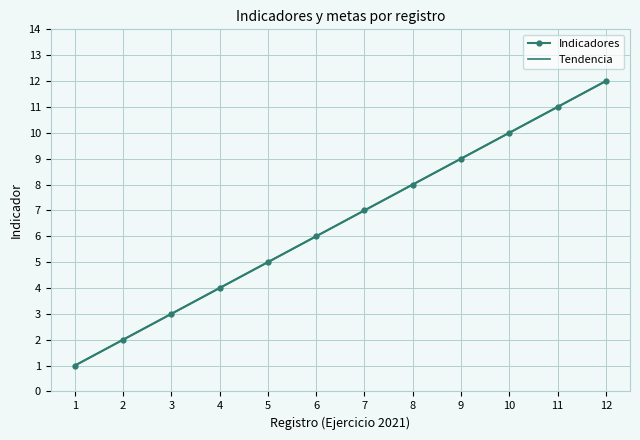

Which category has the highest value across all series?

12